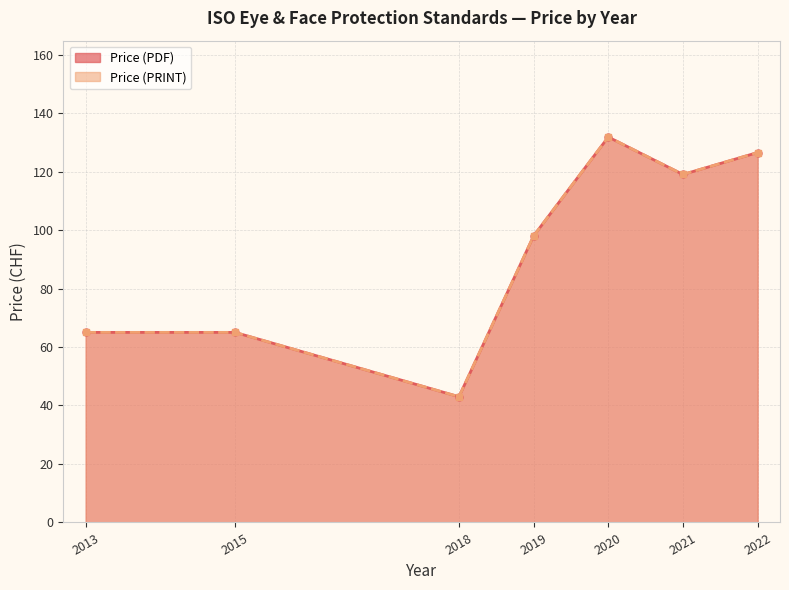

The value of Price (PRINT) at 2020 is 294. True or false?

False